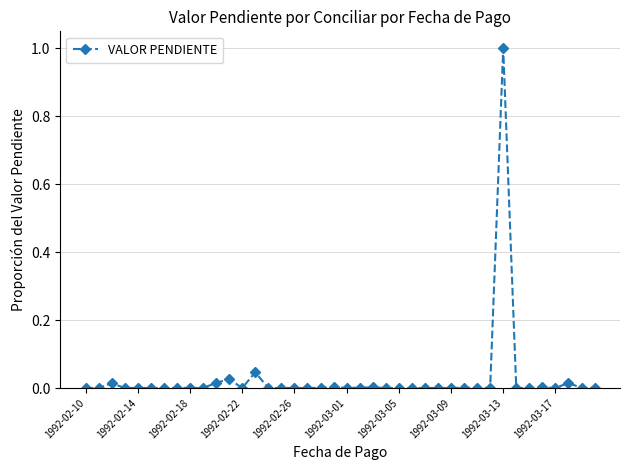

True or false: the data has more than 1 interior local peaks.

True